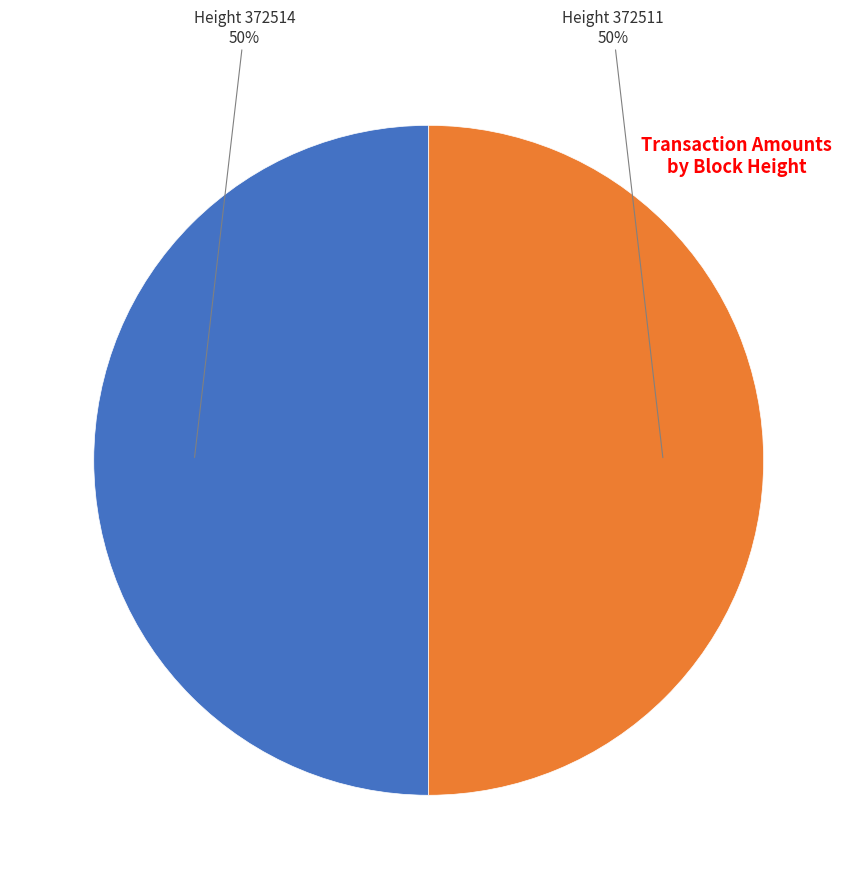

To the nearest percent, what is the average slice percentage?

50%